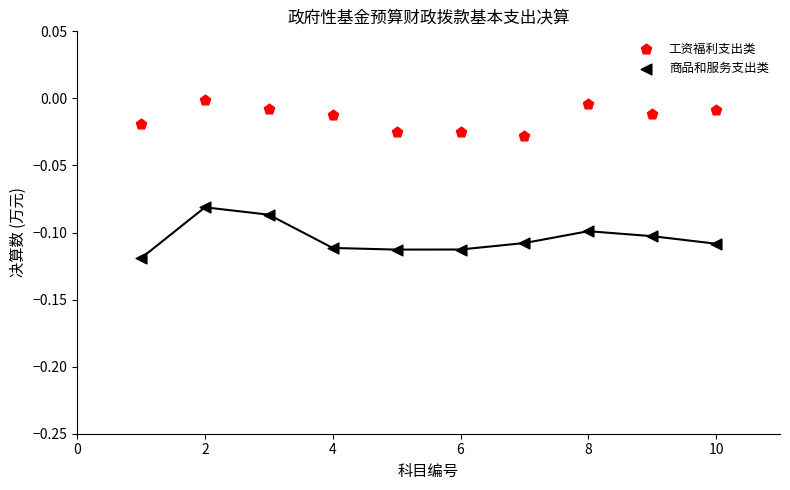

Which series has the widest spread of Y values?

商品和服务支出类